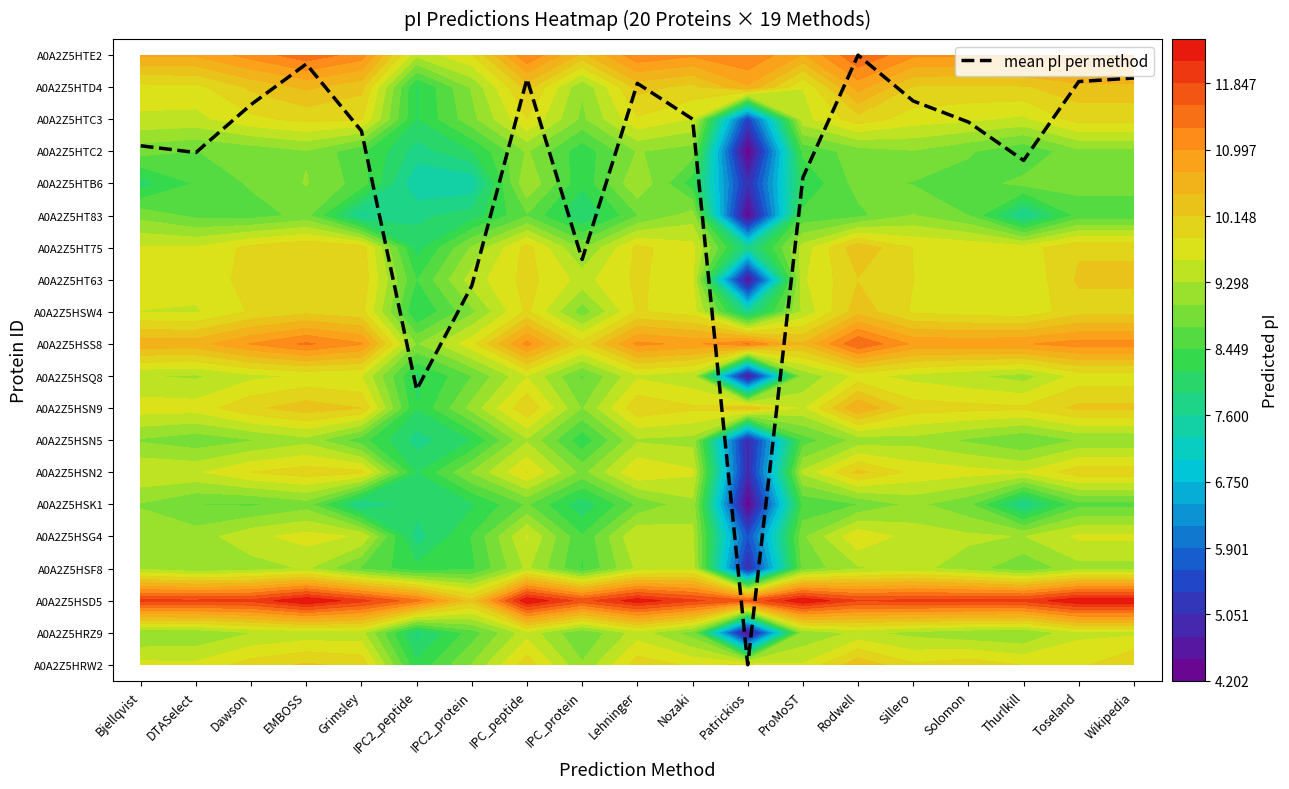

Which label corresponds to the largest value in the chart?

Rodwell